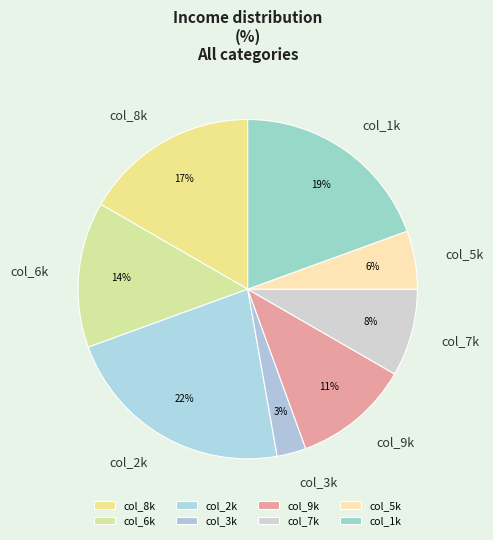

To the nearest percent, what percentage of the pie is col_3k?

3%